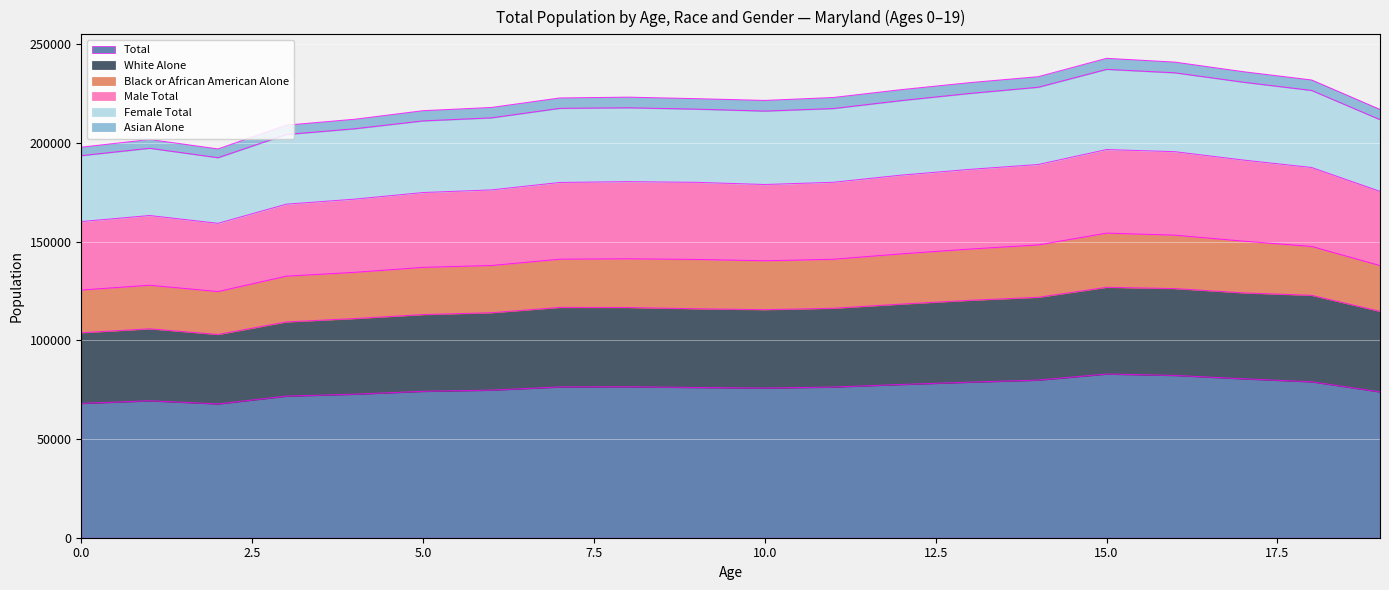

At which category is the sum across all series the highest?

15